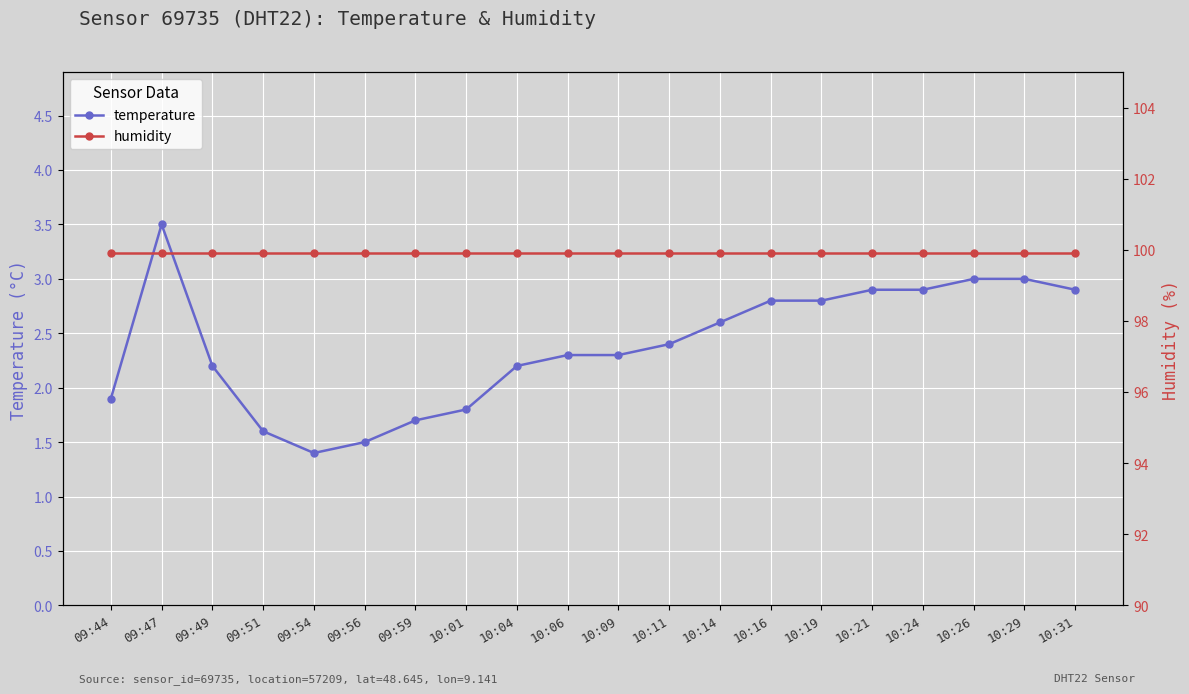

At 09:47, list the series in order from smallest to largest.

temperature, humidity